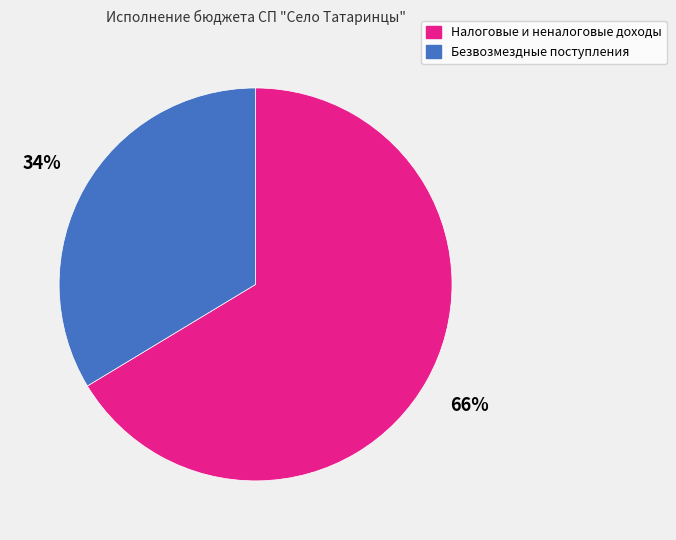

Is it true that Безвозмездные поступления is 41% of the pie?

False